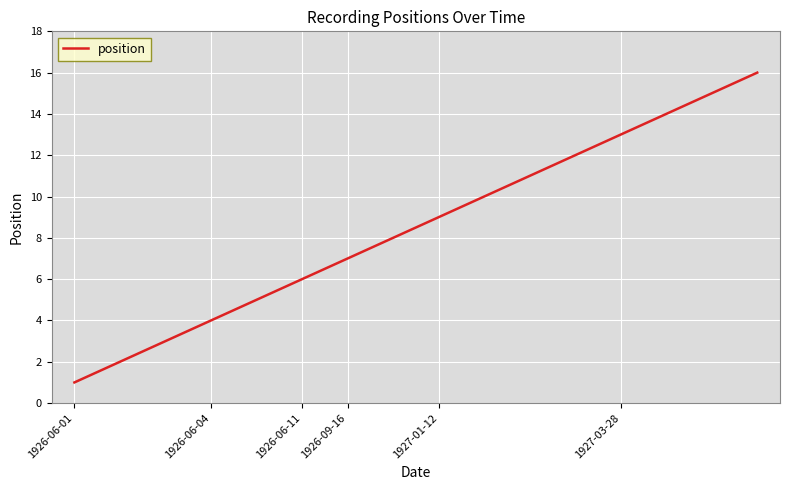

What is the greatest value displayed?

16